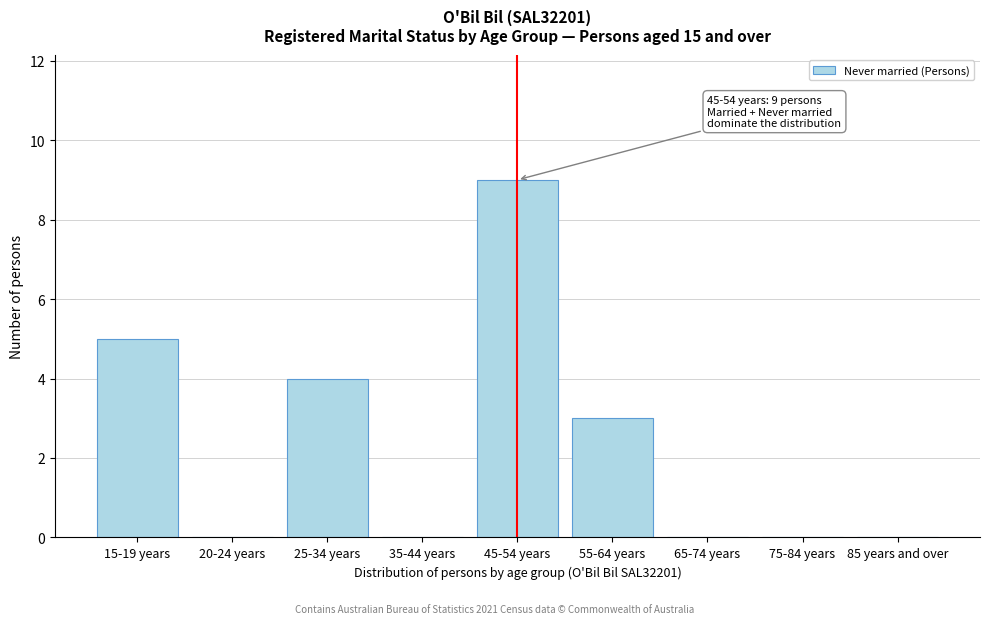

Reading left to right, what are all the values shown in this chart?

15-19 years=5	20-24 years=0	25-34 years=4	35-44 years=0	45-54 years=9	55-64 years=3	65-74 years=0	75-84 years=0	85 years and over=0